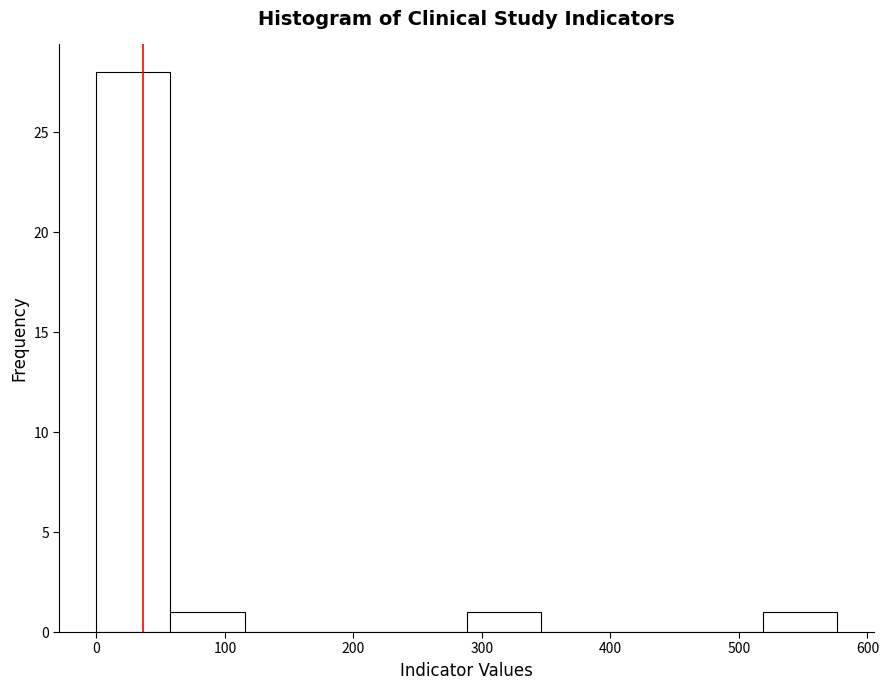

How tall is the bar that spans 0 to 60 on the x-axis? Neither the bar edges nor the heights are printed on the chart, so give them approximately, as read against the axes.

28